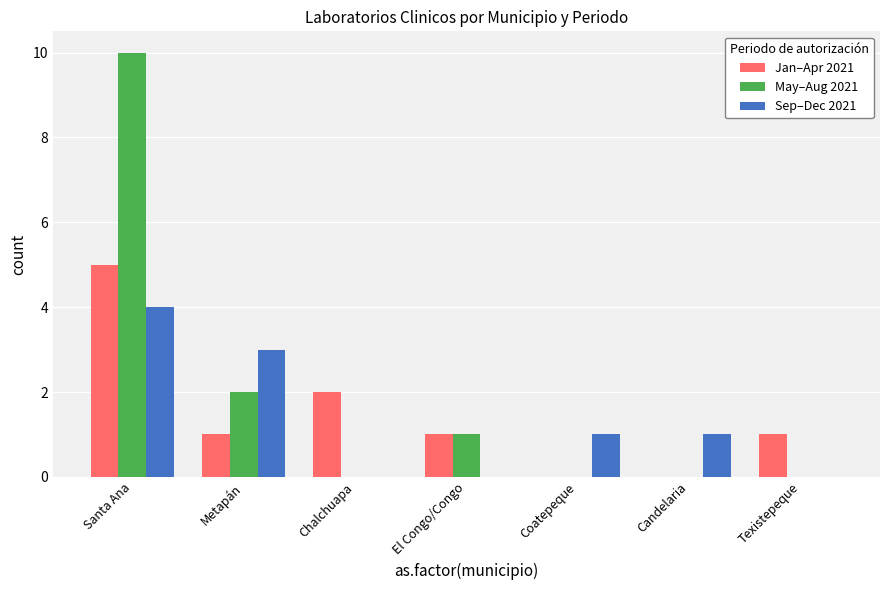

What is the total value across all series at Texistepeque?

1